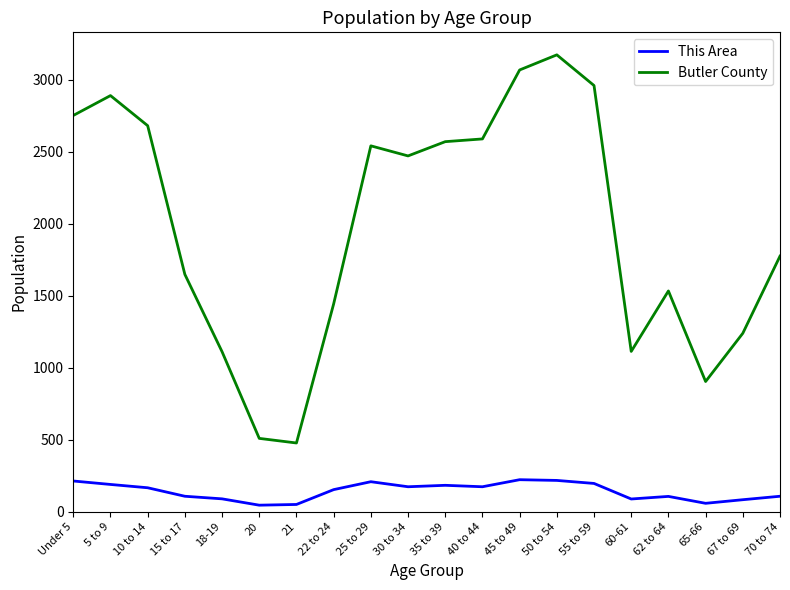

List the series in order of their overall mean, highest first.

Butler County, This Area